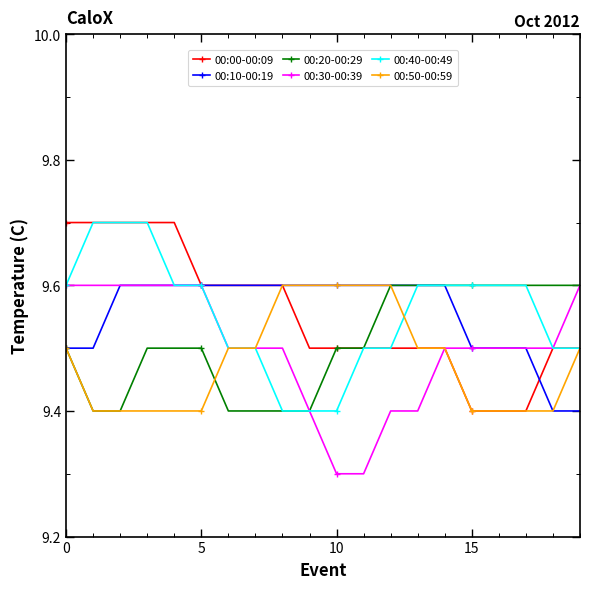

Is this an area chart (filled region under the line)?

No